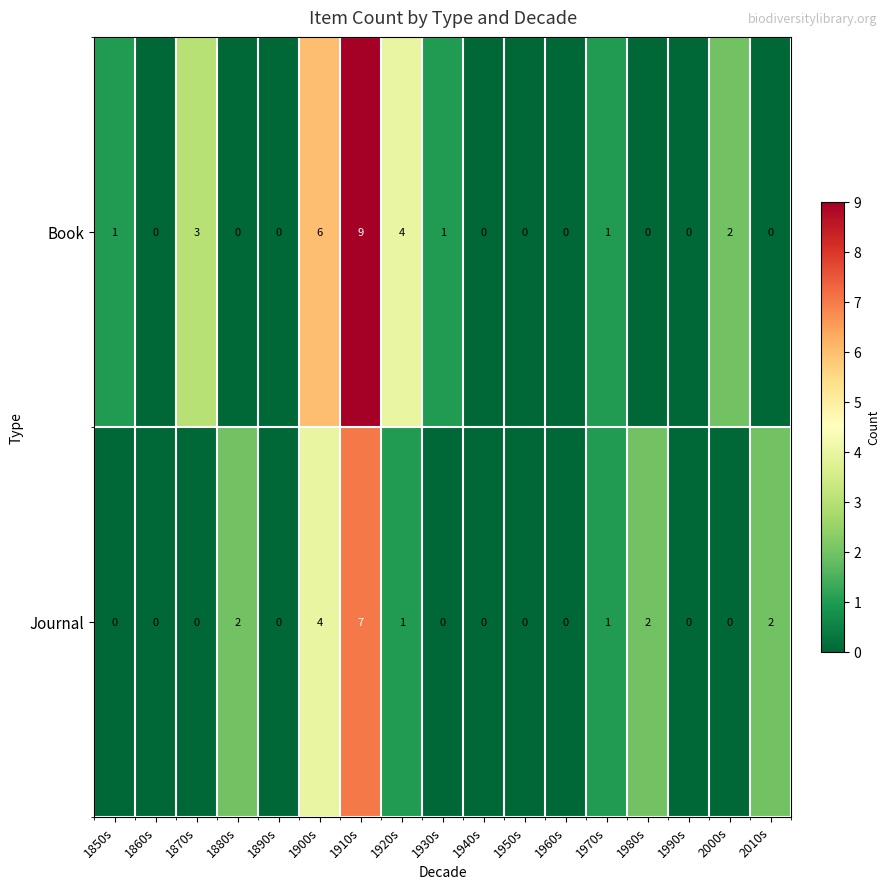

Which series changed the most between 1900s and 1960s?

Book